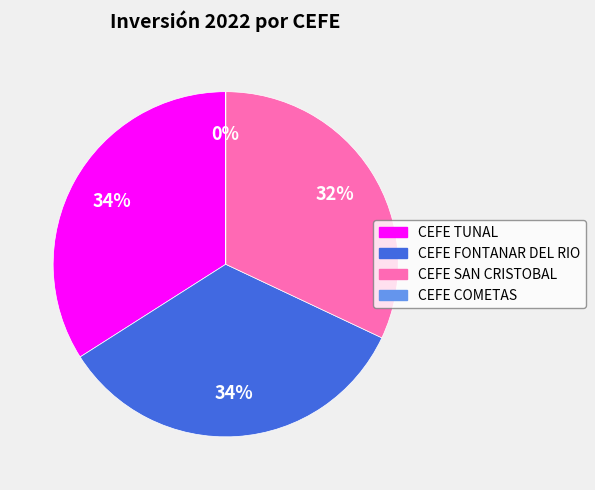

Combined, do CEFE FONTANAR DEL RIO and CEFE TUNAL account for over 50%?

Yes